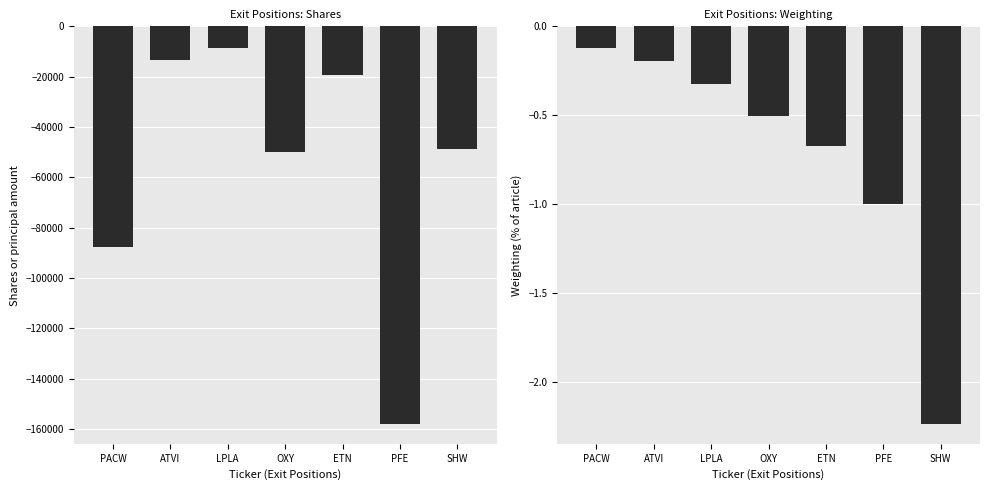

True or false: Shares or principal amount has a value of -53002.6 at PACW.

False